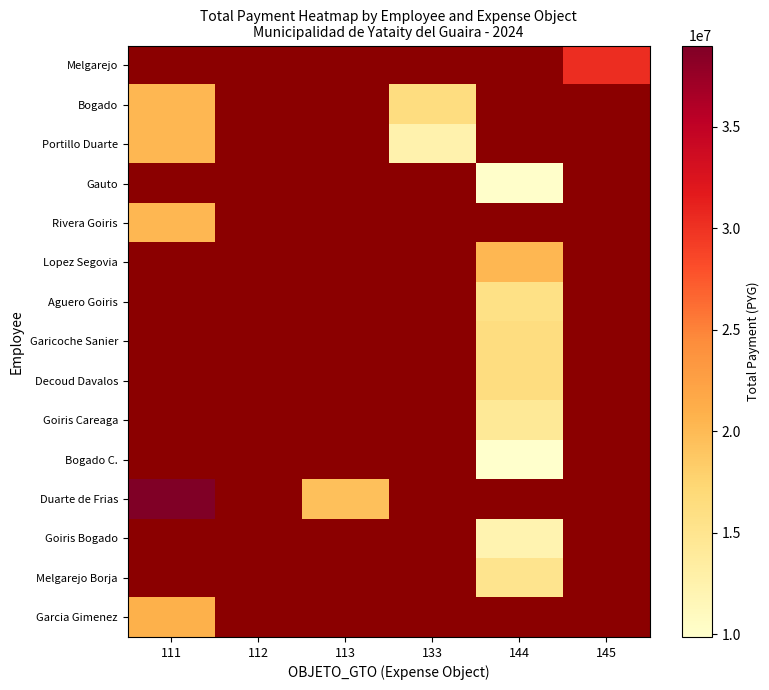

At how many categories does at least one series exceed 23749216?

2